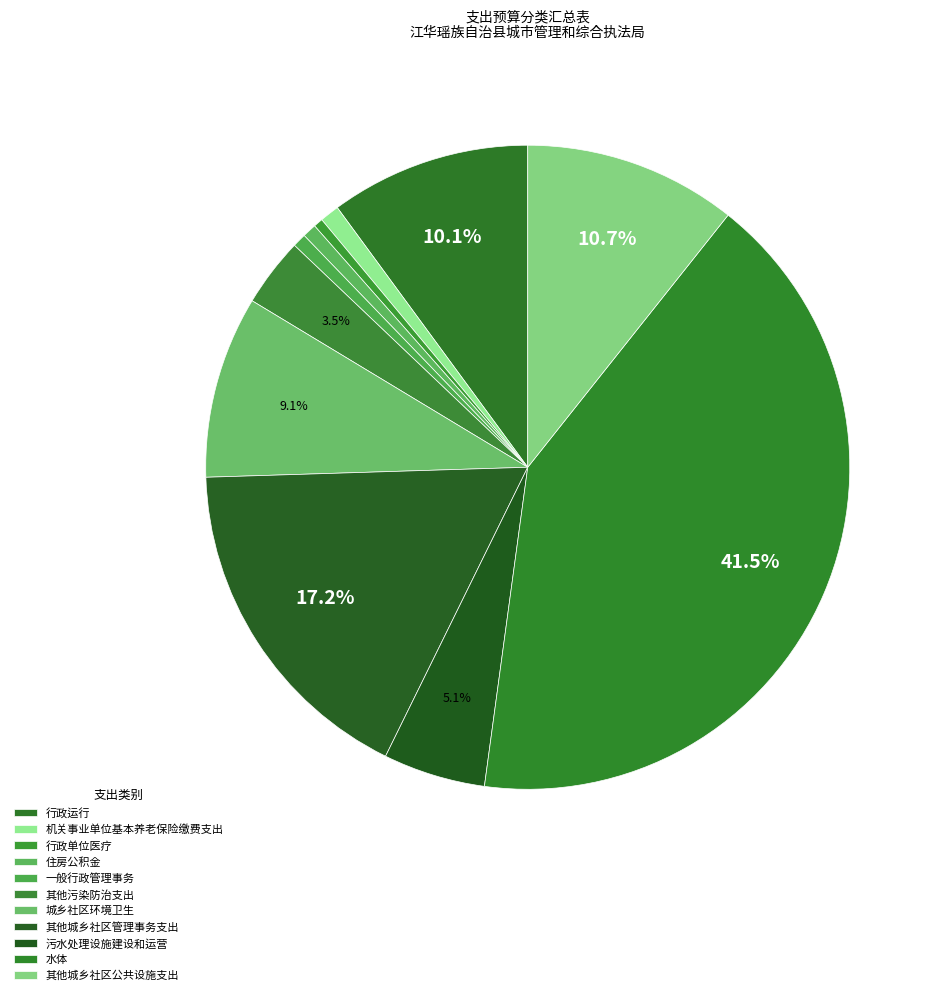

Count the number of slices in the pie.

11